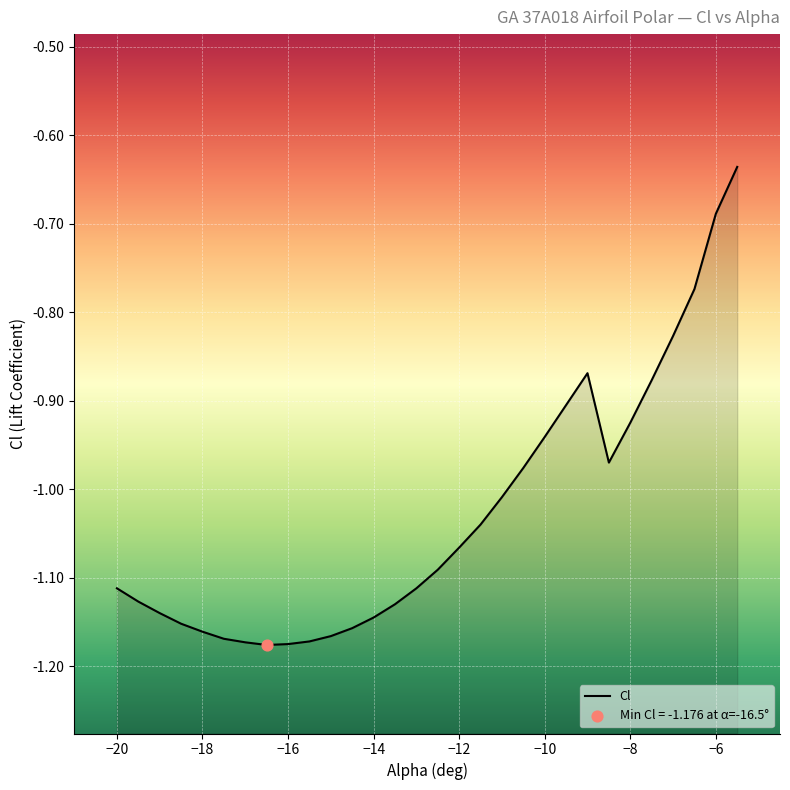

Between -5.5 and -18.5, which is larger?

-5.5